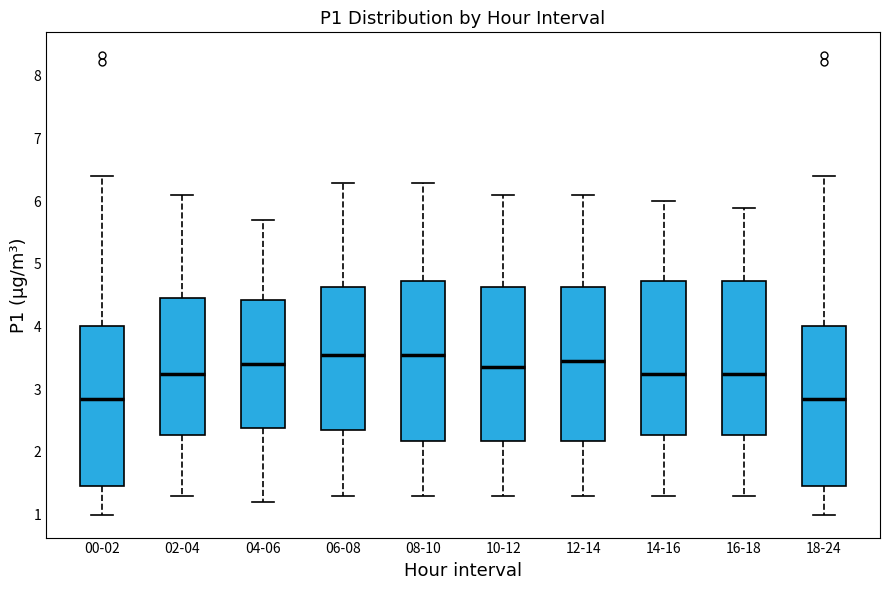

Where does the median line of the box for 14-16 sit on the y-axis? The values are not printed on the chart, so give them approximately, as read against the axis.

3.3